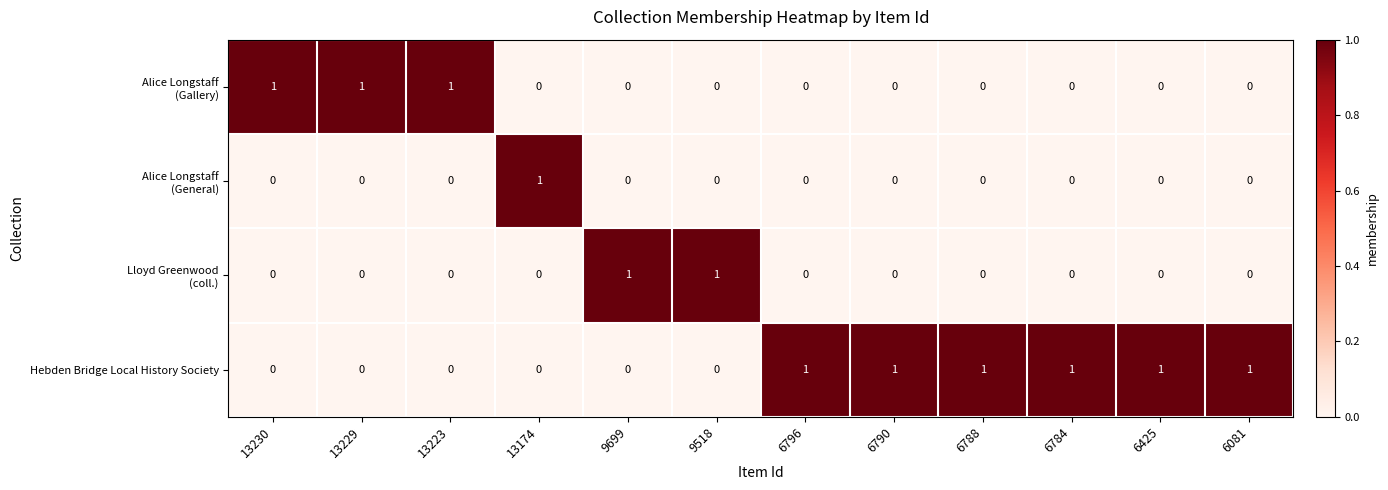

True or false: Hebden Bridge Local History Society has a value of 0 at 13230.

True